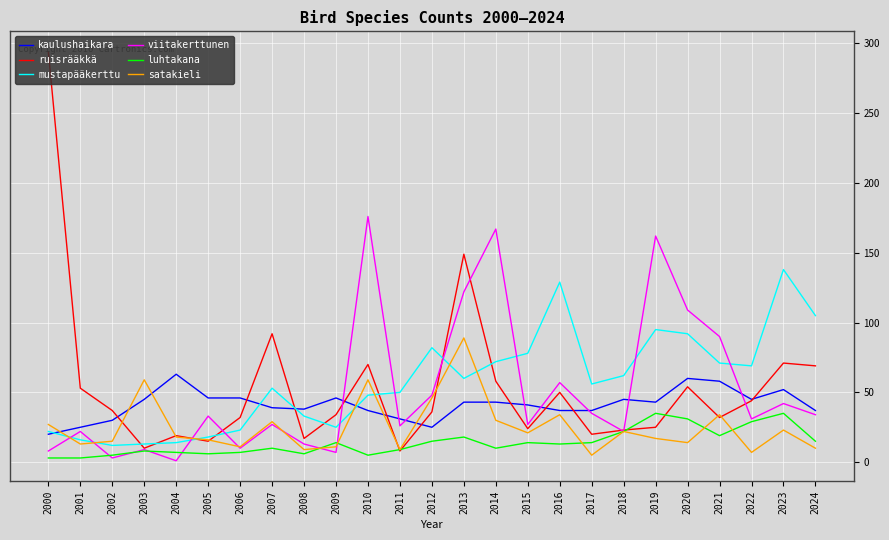

After their last crossing, which series has the higher values: satakieli or ruisrääkkä?

ruisrääkkä